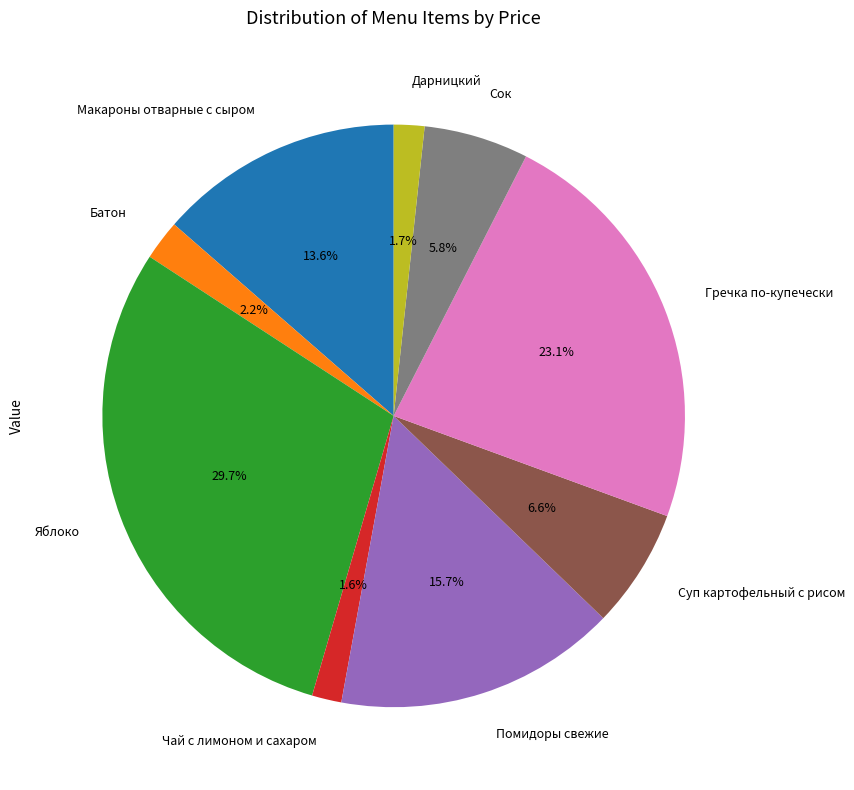

What percentage do Дарницкий and Макароны отварные с сыром together represent?

15.3%